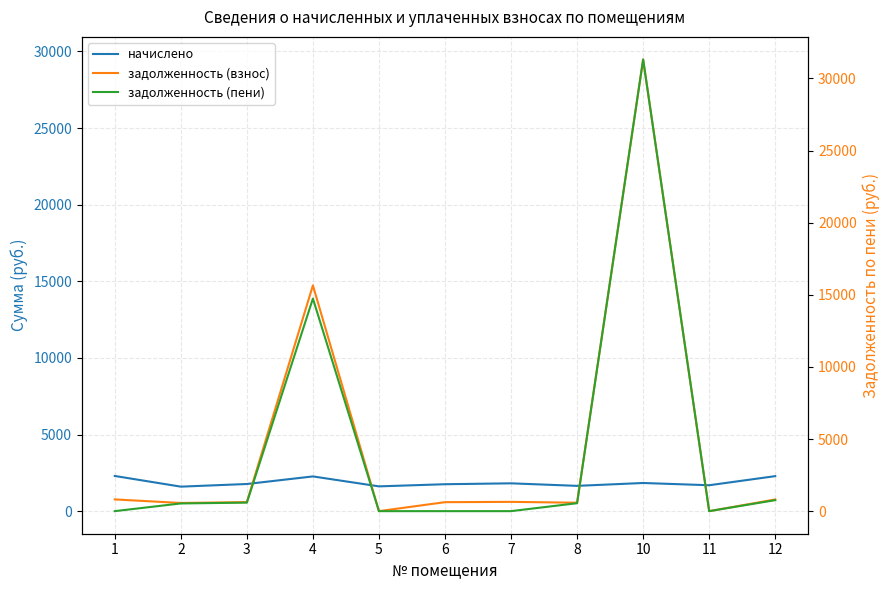

The задолженность (взнос) series shows 17495.2 at 5. True or false?

False